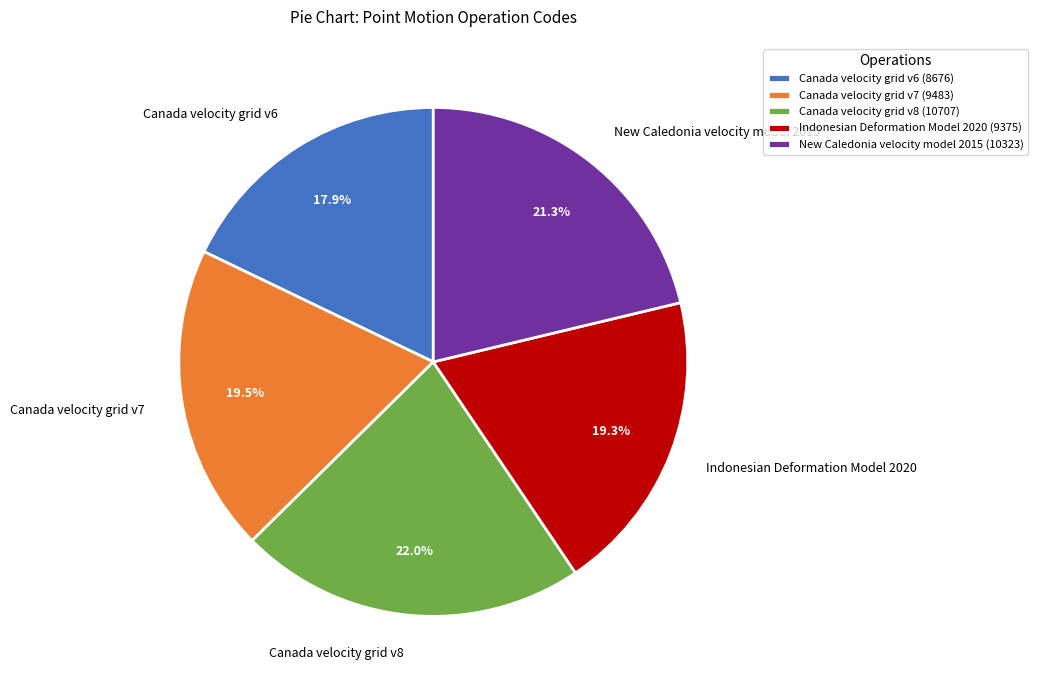

Approximately how many times larger is the value at Indonesian Deformation Model 2020 compared to Canada velocity grid v7?

1.0